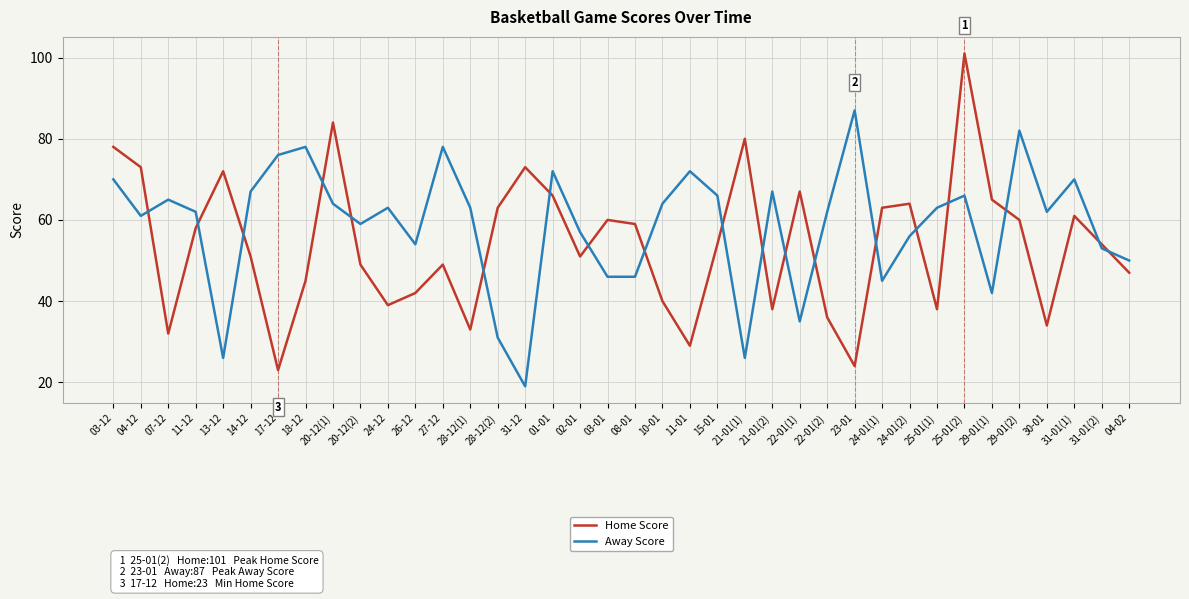

At which category does Home Score reach its first local valley?

07-12